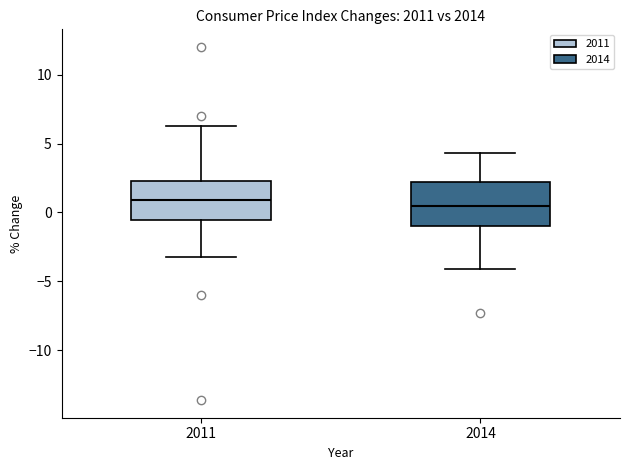

Reading left to right, transcribe this box plot: for each box, give where its median line is, the range the box spans, and where its two whiskers end, as read against the y-axis. The values are not printed on the chart, so give them approximately, as read against the axis.

2011: median 1.0, box -0.5 to 2.5, whiskers -3.0 to 6.5
2014: median 0.5, box -1.0 to 2.0, whiskers -4.0 to 4.5